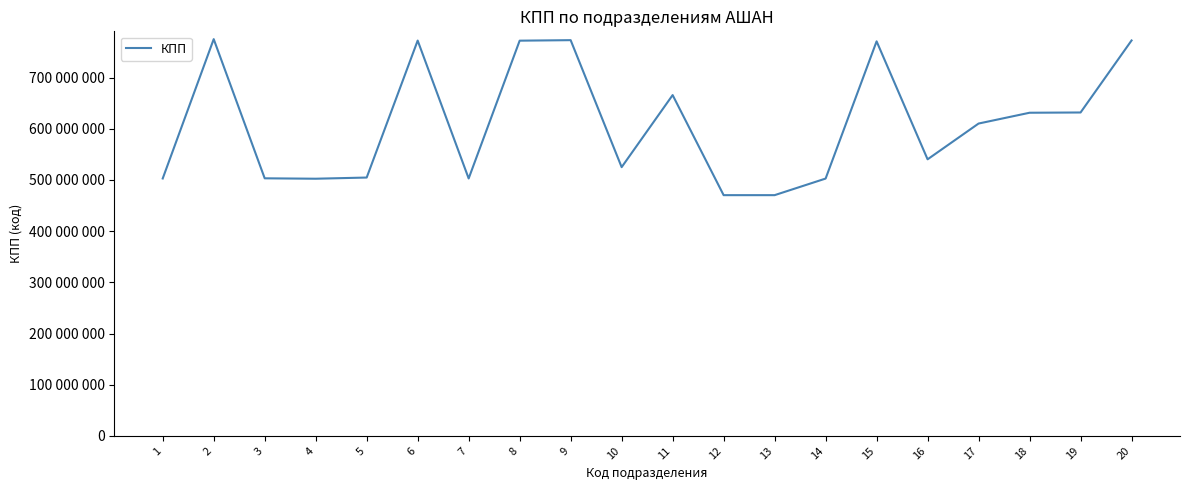

Does the chart display data point markers on the line(s)?

No